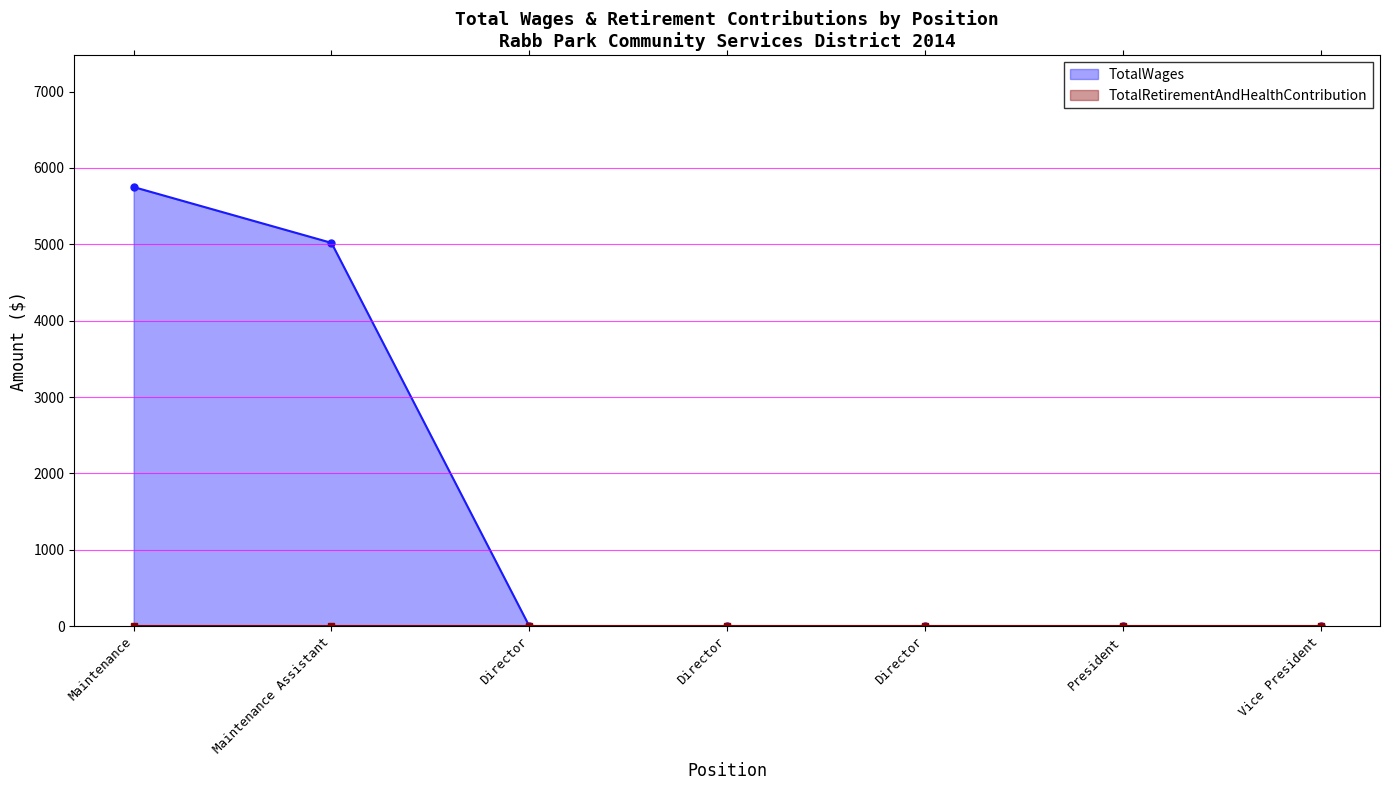

What is the greatest value displayed?

5750